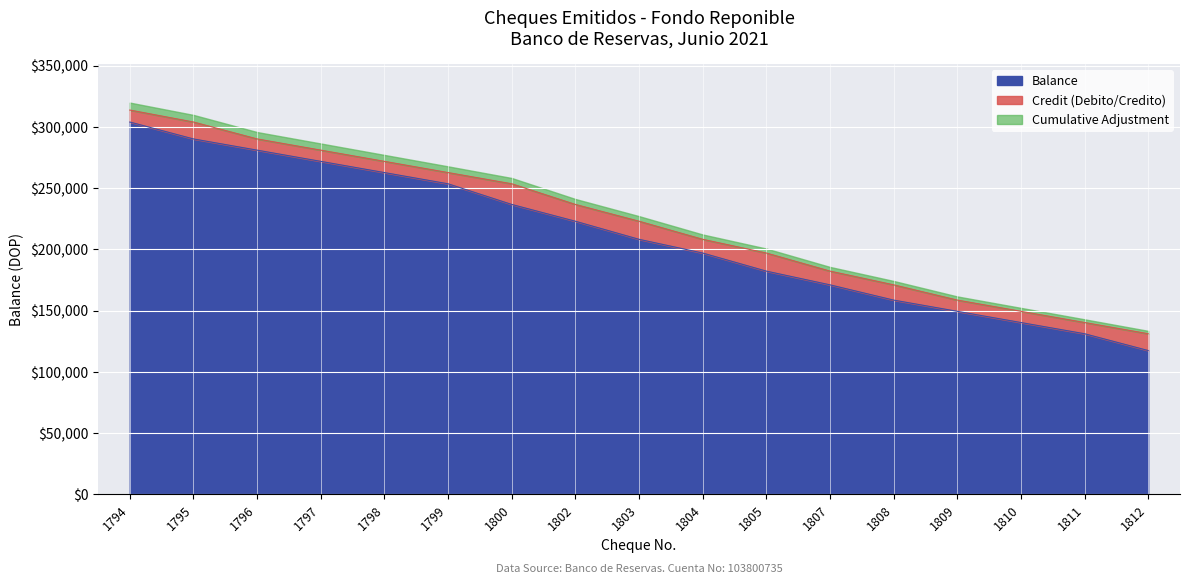

At how many categories does at least one series exceed 210450?

9